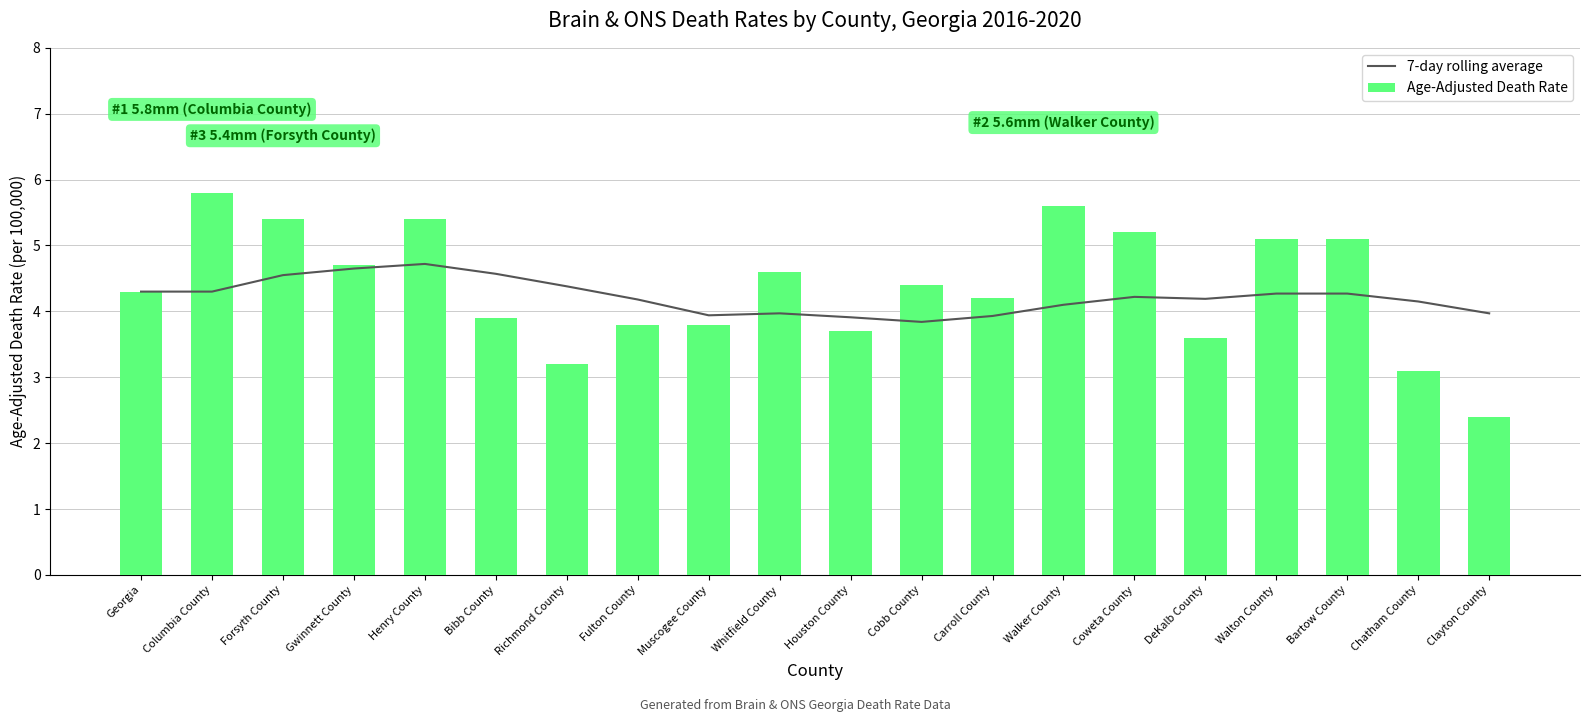

How many categories are shown in the chart?

20